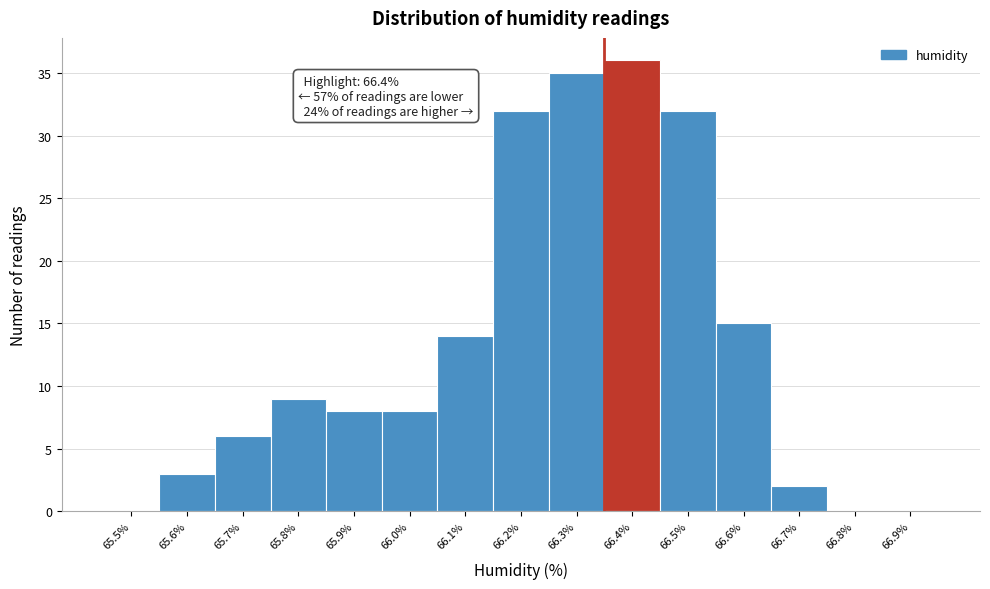

Reading left to right, transcribe all the data shown in this chart.

65.5%=0	65.6%=3	65.7%=6	65.8%=9	65.9%=8	66.0%=8	66.1%=14	66.2%=32	66.3%=35	66.4%=36	66.5%=32	66.6%=15	66.7%=2	66.8%=0	66.9%=0